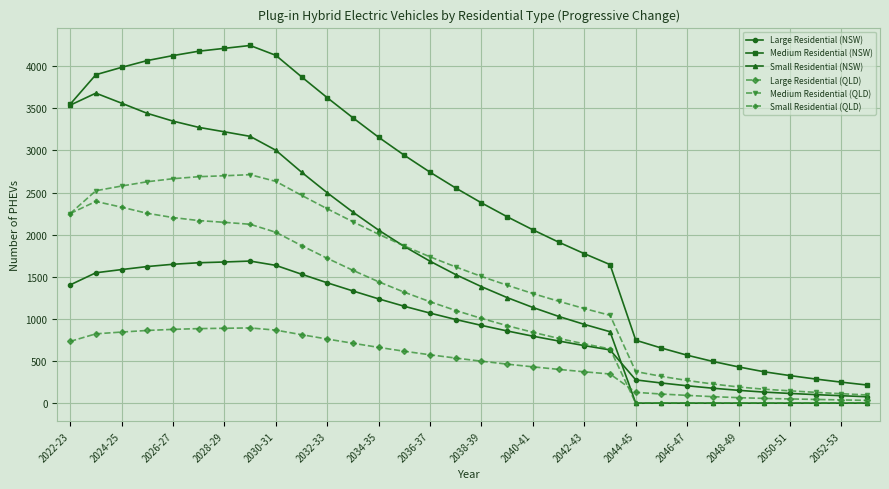

List the series in order of their peak value, highest first.

Medium Residential (NSW), Small Residential (NSW), Medium Residential (QLD), Small Residential (QLD), Large Residential (NSW), Large Residential (QLD)